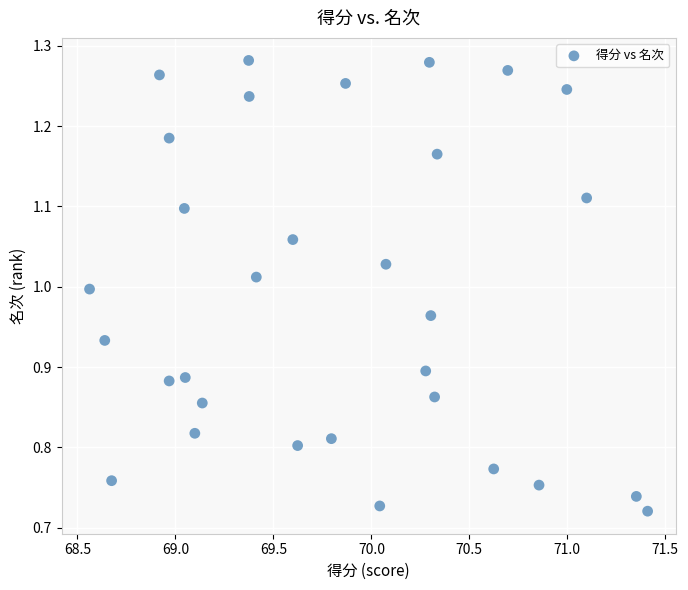

What is the range of Y values (max minus min)?

0.6